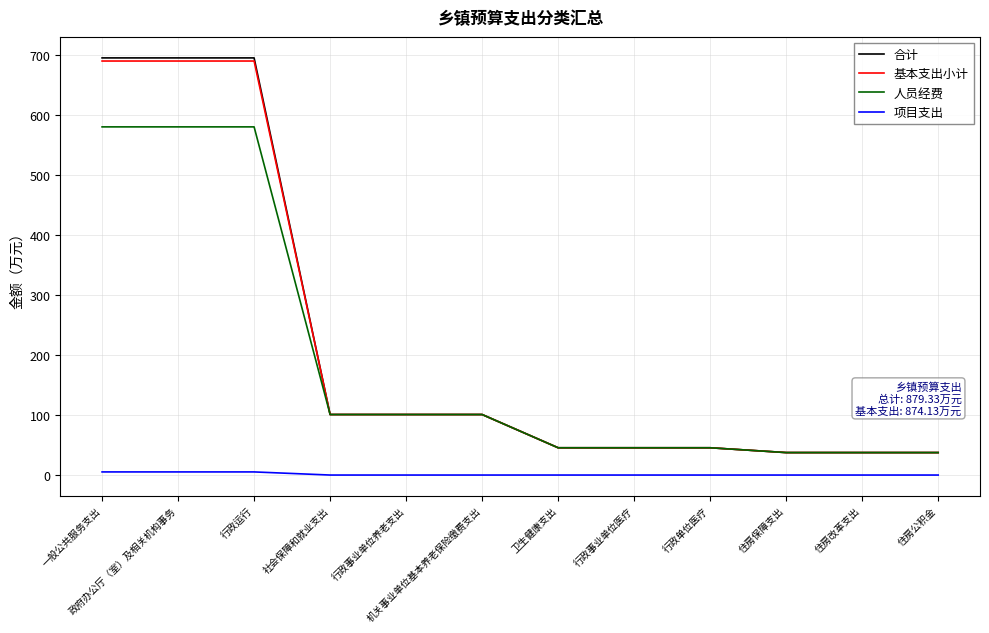

Reading right to left, transcribe all the data shown in this chart.

合计: 住房公积金=37.4	住房改革支出=37.4	住房保障支出=37.4	行政单位医疗=45.5	行政事业单位医疗=45.5	卫生健康支出=45.5	机关事业单位基本养老保险缴费支出=100.9	行政事业单位养老支出=100.9	社会保障和就业支出=100.9	行政运行=695.5	政府办公厅（室）及相关机构事务=695.5	一般公共服务支出=695.5
基本支出小计: 住房公积金=37.4	住房改革支出=37.4	住房保障支出=37.4	行政单位医疗=45.5	行政事业单位医疗=45.5	卫生健康支出=45.5	机关事业单位基本养老保险缴费支出=100.9	行政事业单位养老支出=100.9	社会保障和就业支出=100.9	行政运行=690.3	政府办公厅（室）及相关机构事务=690.3	一般公共服务支出=690.3
人员经费: 住房公积金=37.4	住房改革支出=37.4	住房保障支出=37.4	行政单位医疗=45.5	行政事业单位医疗=45.5	卫生健康支出=45.5	机关事业单位基本养老保险缴费支出=100.9	行政事业单位养老支出=100.9	社会保障和就业支出=100.9	行政运行=580.5	政府办公厅（室）及相关机构事务=580.5	一般公共服务支出=580.5
项目支出: 住房公积金=0.0	住房改革支出=0.0	住房保障支出=0.0	行政单位医疗=0.0	行政事业单位医疗=0.0	卫生健康支出=0.0	机关事业单位基本养老保险缴费支出=0.0	行政事业单位养老支出=0.0	社会保障和就业支出=0.0	行政运行=5.2	政府办公厅（室）及相关机构事务=5.2	一般公共服务支出=5.2